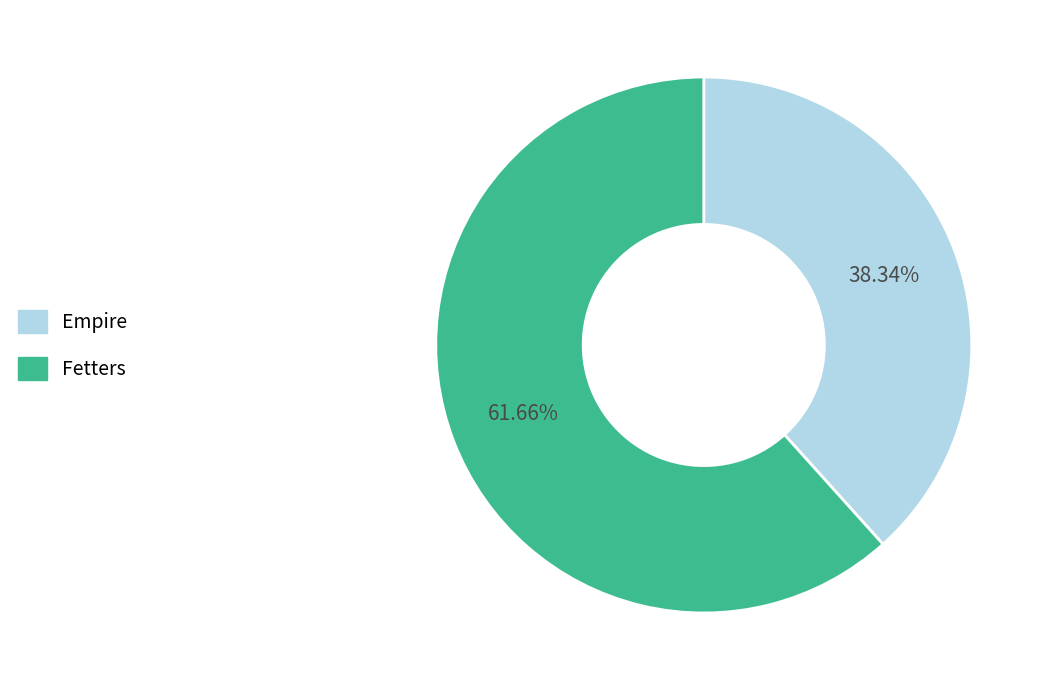

How many slices are in this pie chart?

2